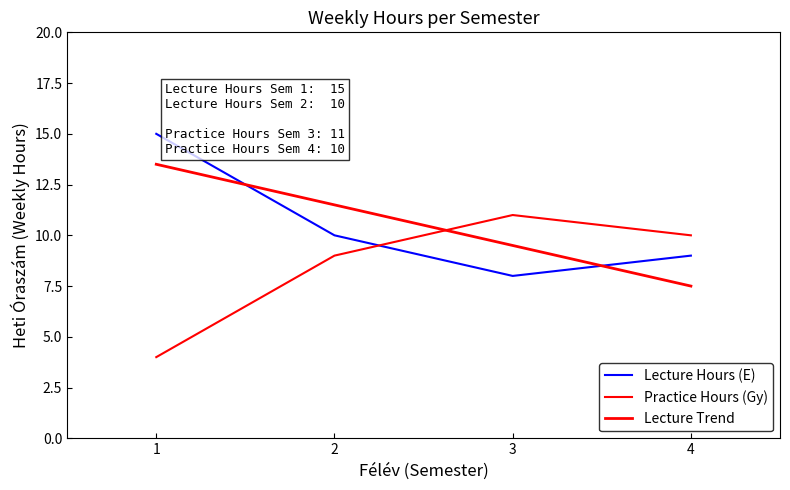

What is the minimum value for Practice Hours (Gy)?

4